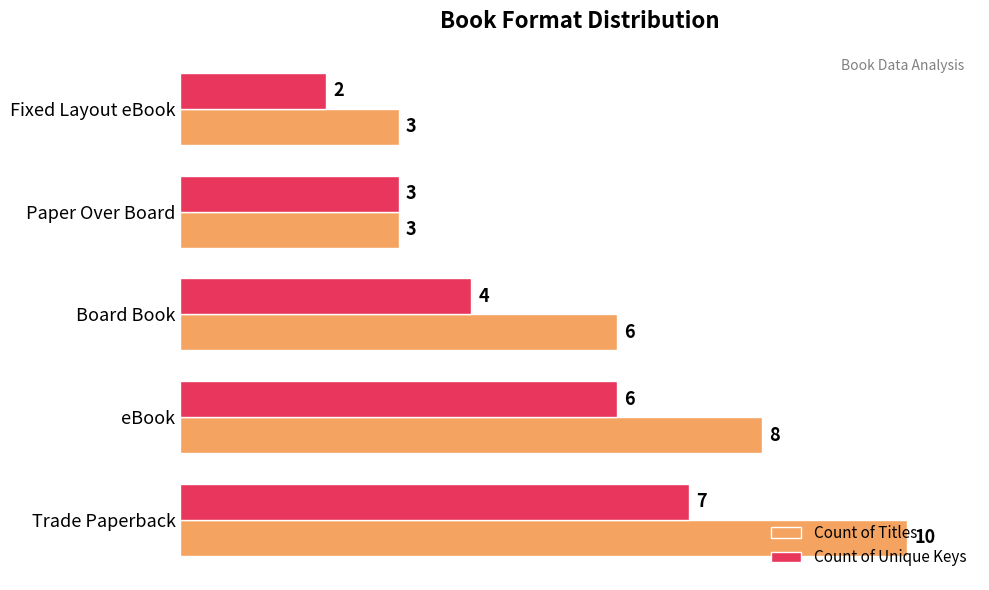

Between Trade Paperback and eBook, which series saw the biggest shift?

Count of Titles